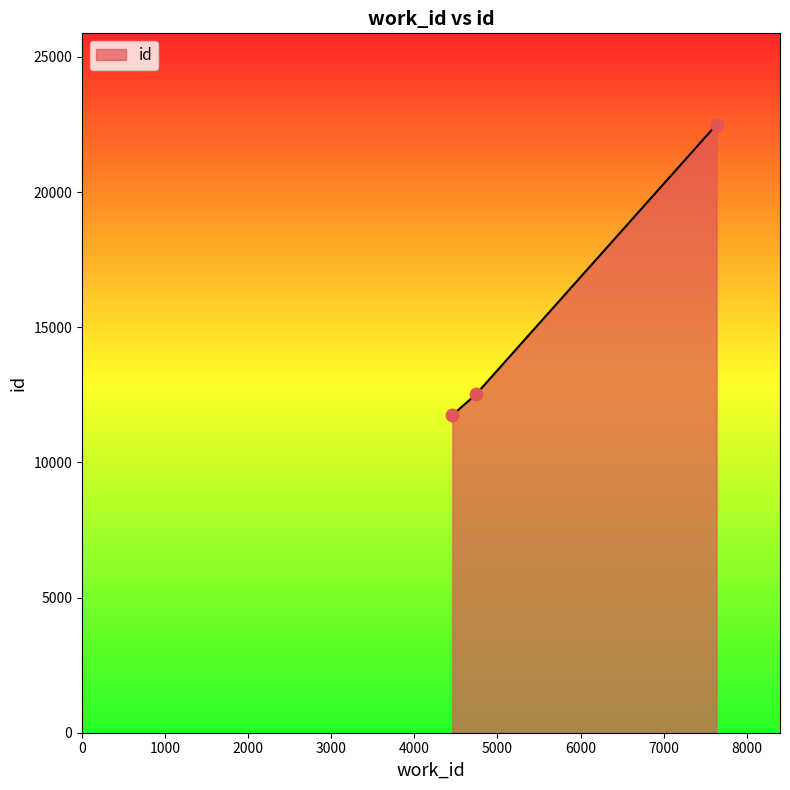

What is the difference between the maximum and second lowest values?

9980